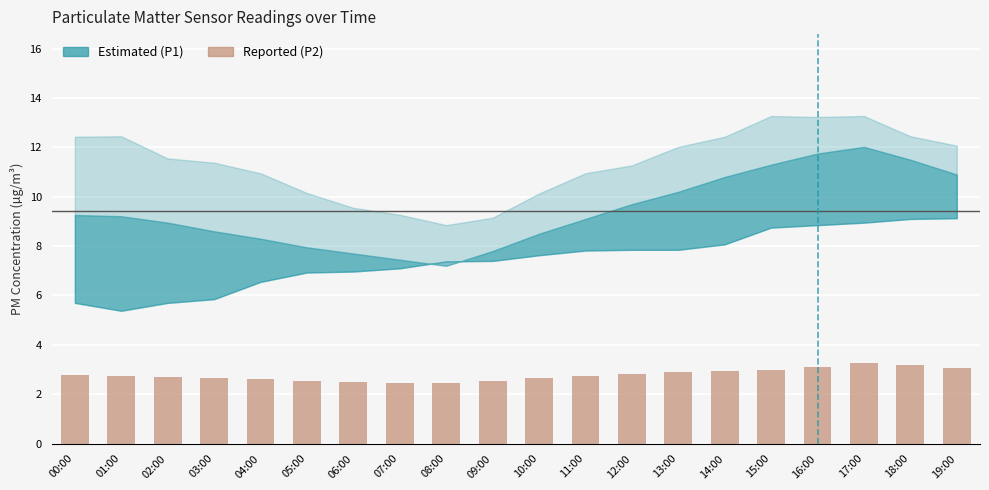

Does the chart contain any negative values?

No